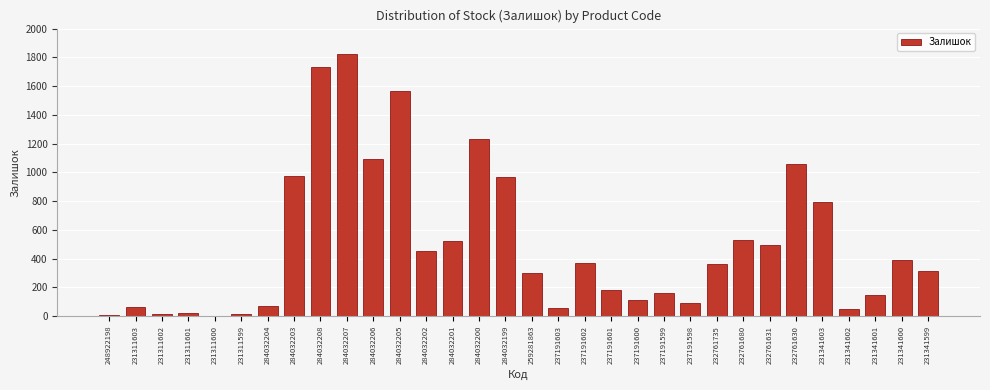

What value does the data have at 231341599?

314